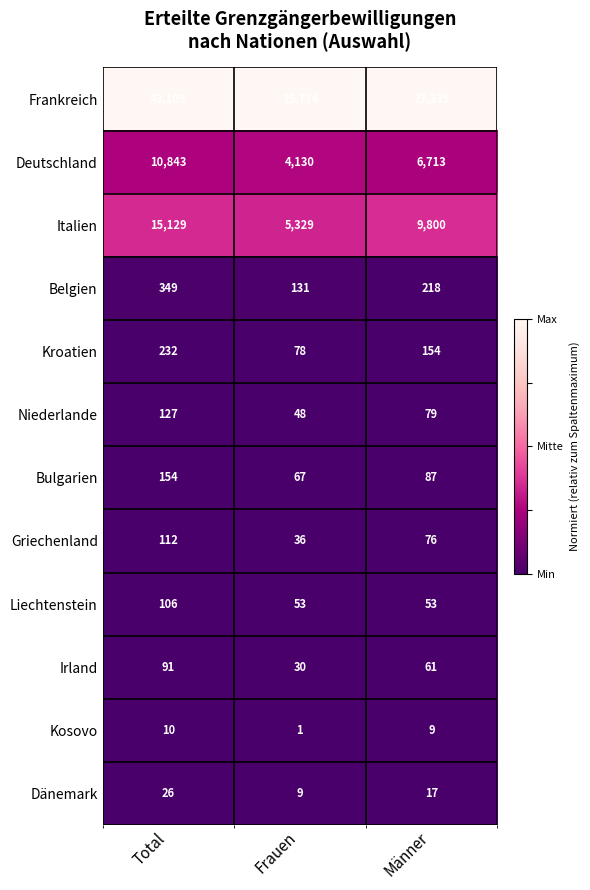

What is the approximate value of Italien at Total?

15129